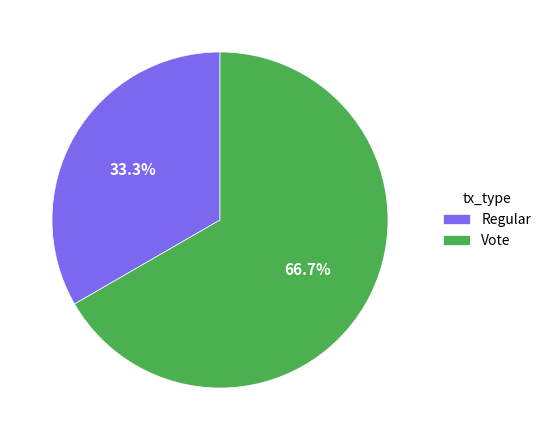

To the nearest percent, what is the combined percentage of Vote and Regular?

100%